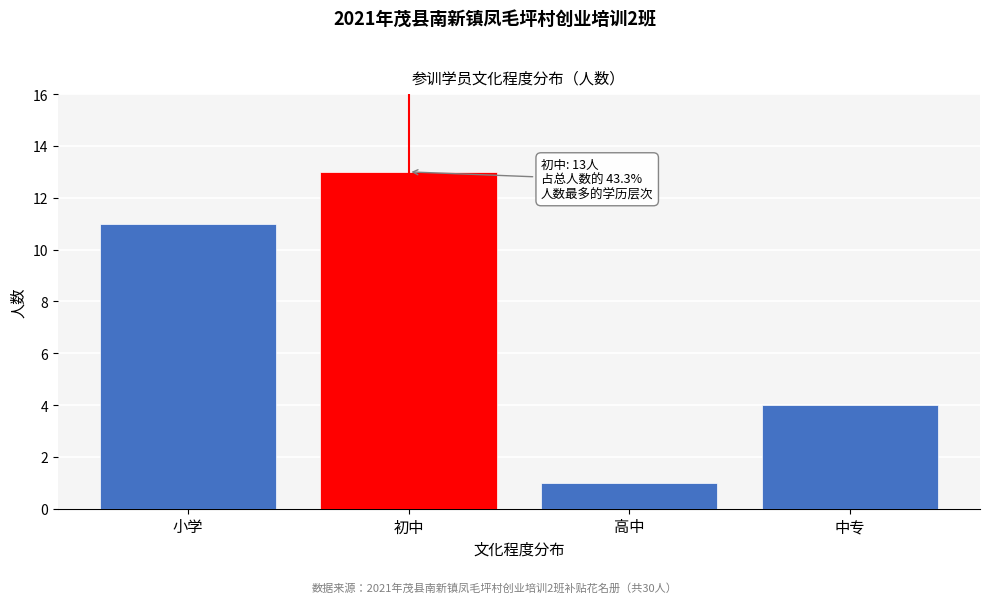

Reading left to right, what are all the values shown in this chart?

小学=11	初中=13	高中=1	中专=4